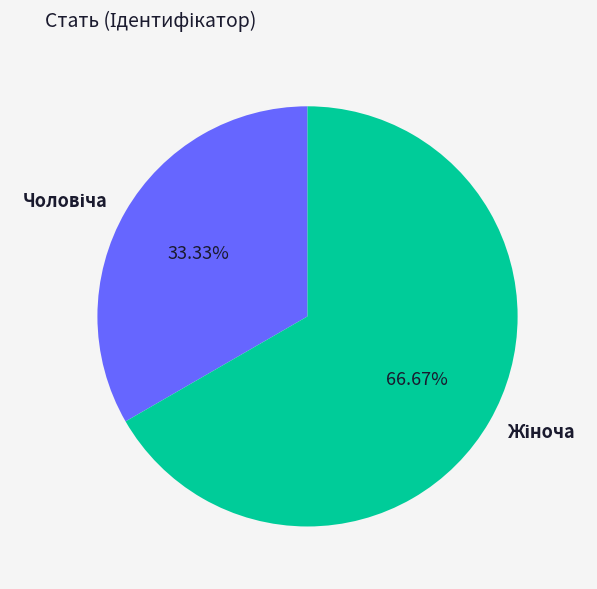

Count the number of slices in the pie.

2